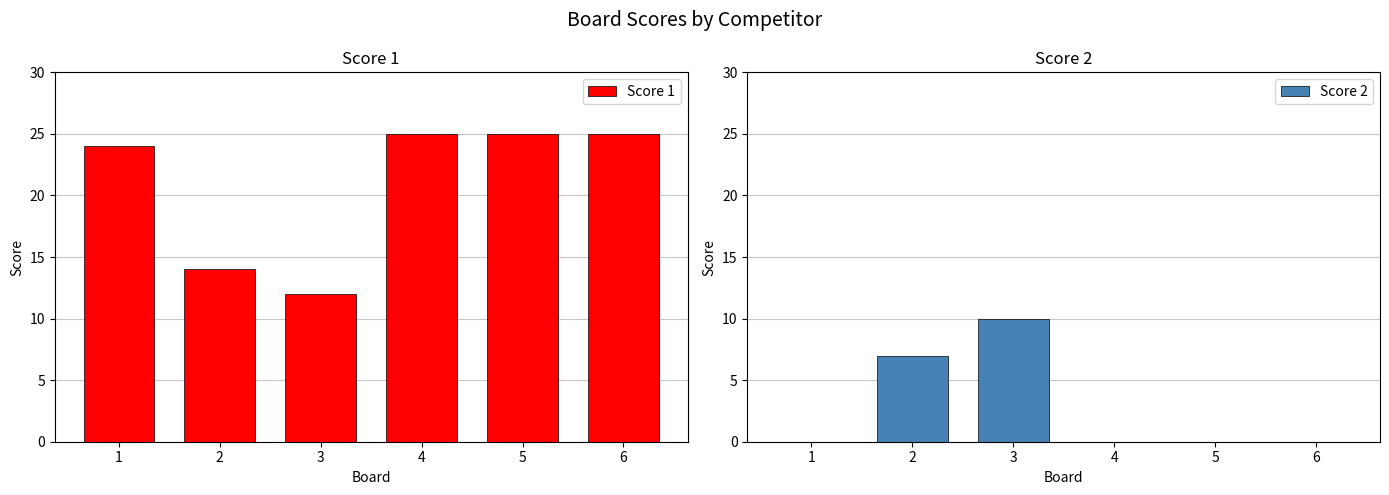

Which series changed the most between 4 and 6?

Score 1